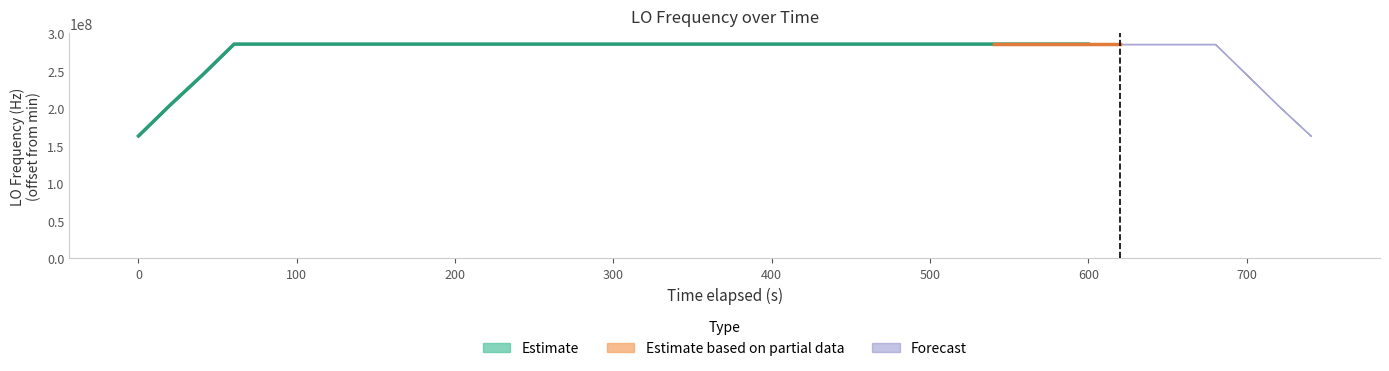

Reading left to right, transcribe all the data shown in this chart.

14.6	5.7	8.2	10.0	7.7	4.5	6.1	7.9	7.9	4.6	8.1	6.5	3.7	0.0	2.0	3.8	6.8	11.0	13.3	25.9	14.4	14.4	6.6	12.0	13.2	7.4	9.2	11.8	16.5	11.6	10.9	16.1	14.6	14.6	5.6	5.3	4.3	5.3	2.1	0.4